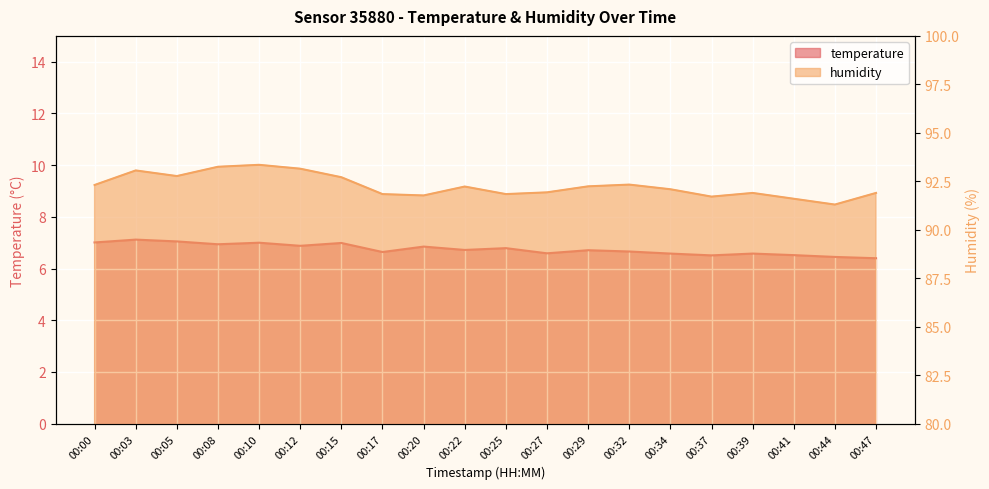

True or false: temperature has a value of 6.8 at 00:20.

True